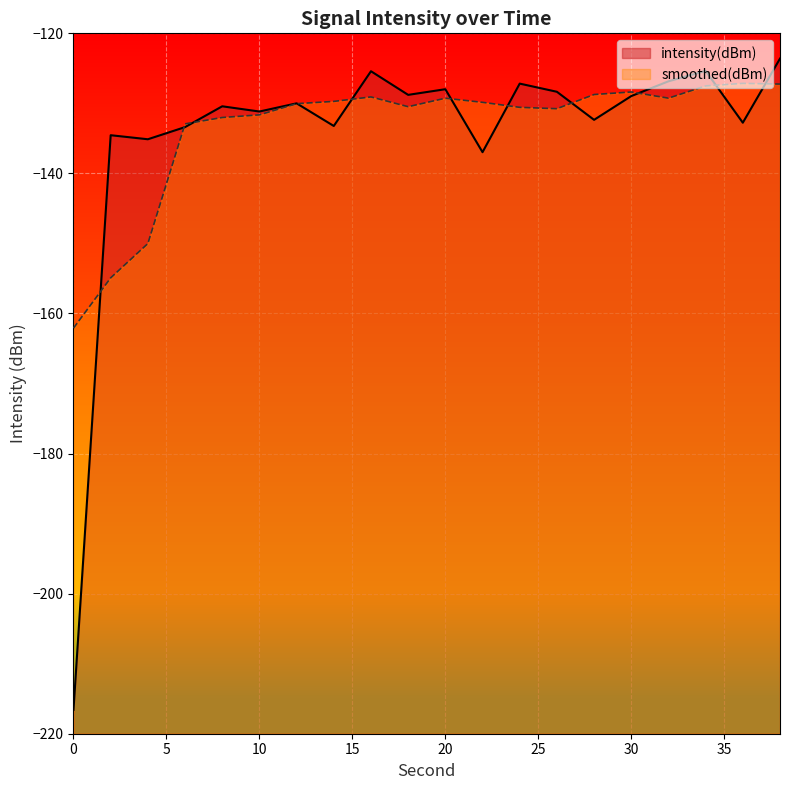

What is the sum of all values?

-2689.0